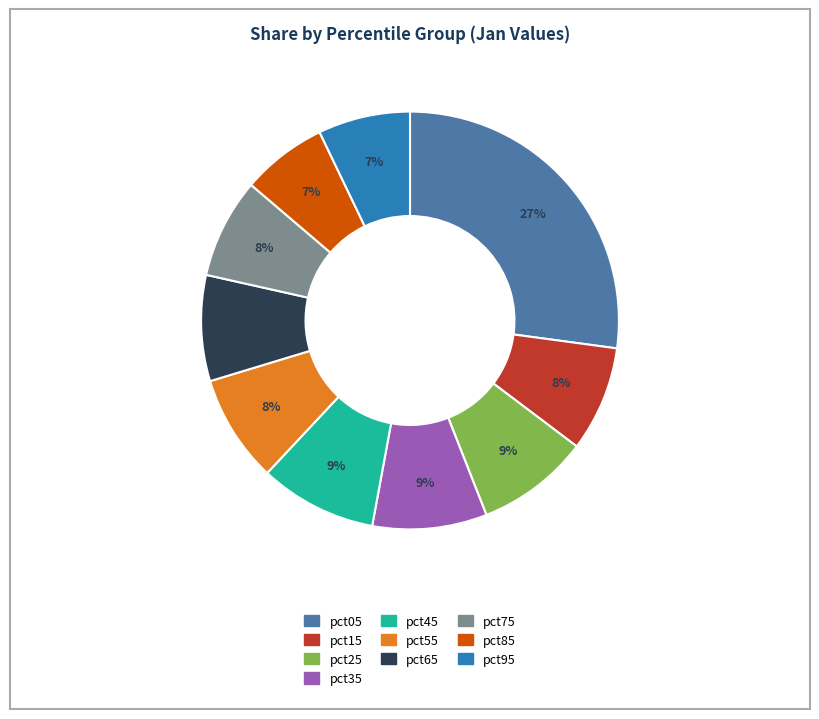

How many segments does this pie chart have?

10